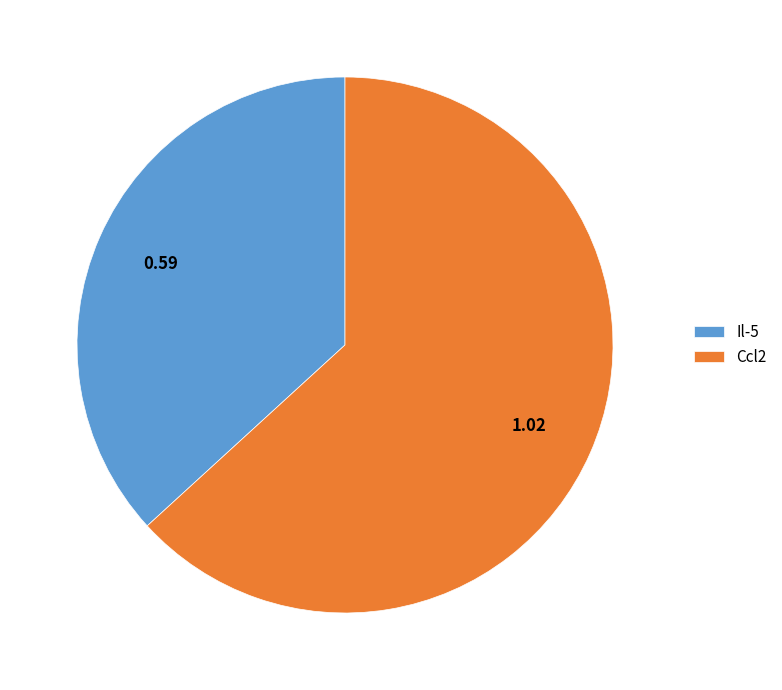

Which slice is the smallest?

Il-5